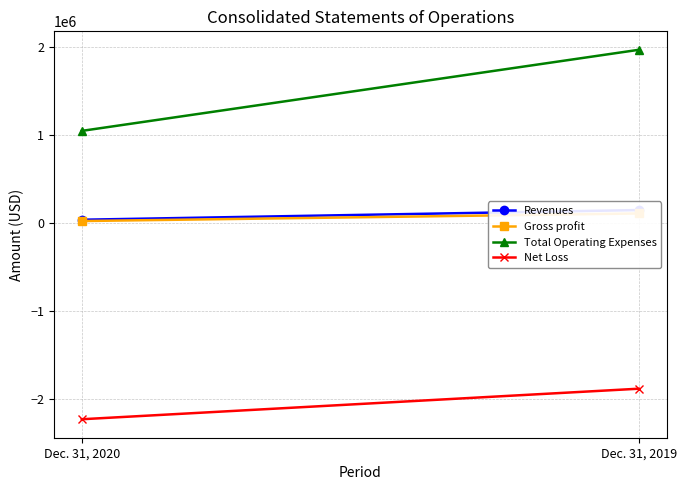

List the series in order of their peak value, lowest first.

Net Loss, Gross profit, Revenues, Total Operating Expenses